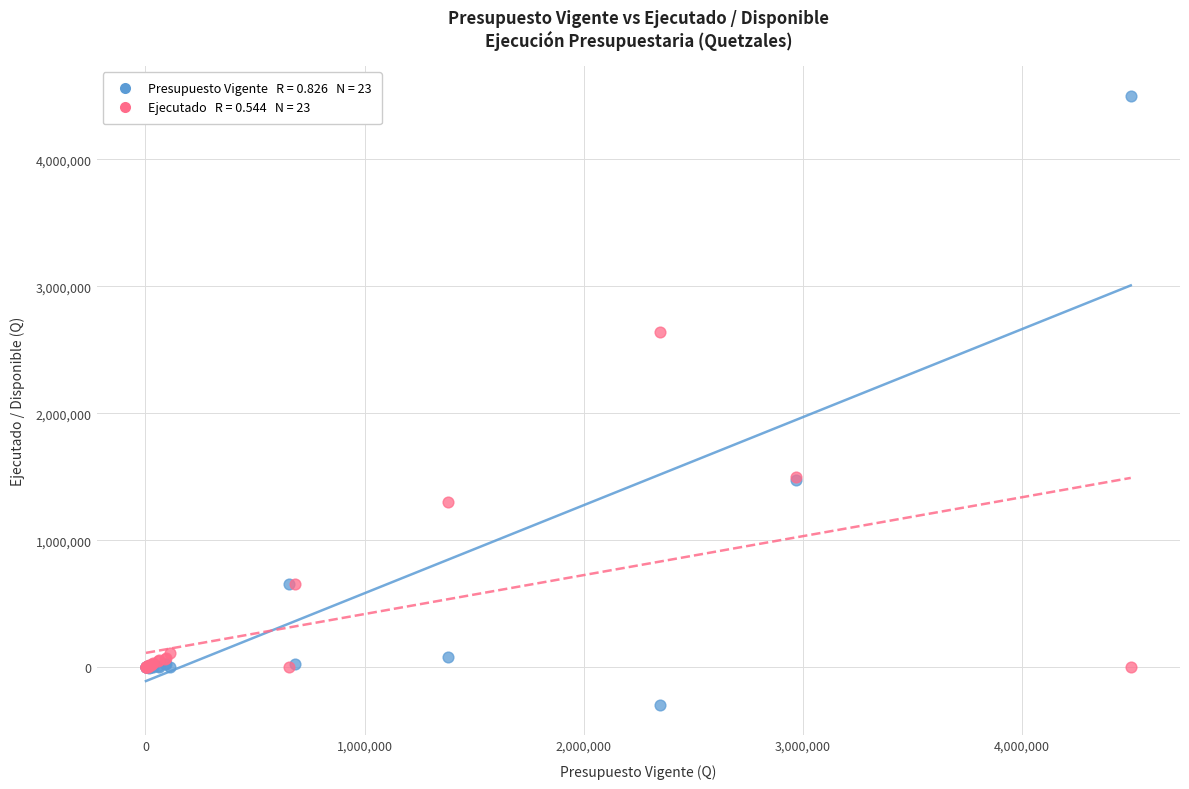

Across all series, what Y value is closest to 2099597?

2643089.1